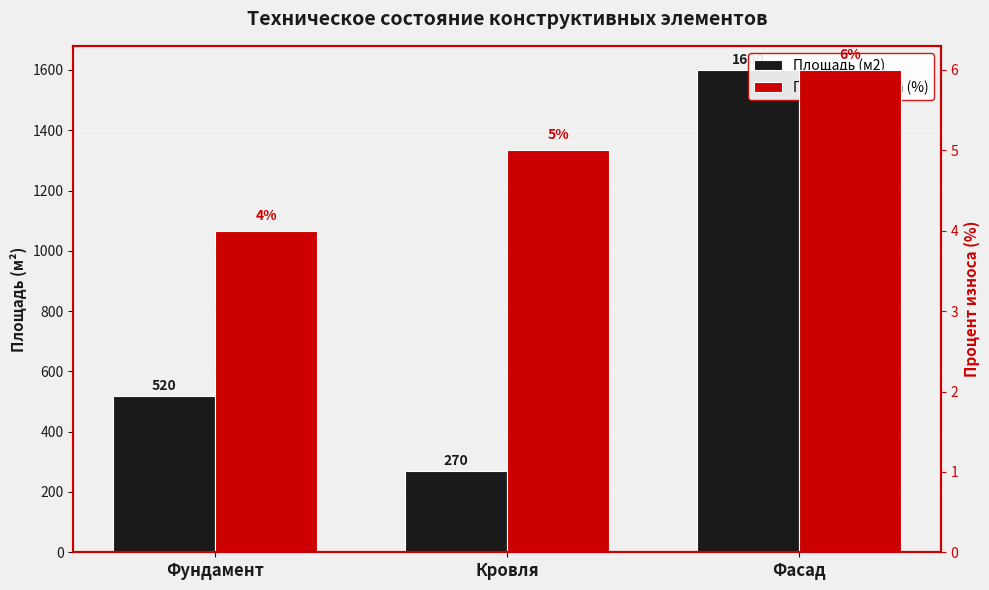

How many groups of bars are there?

3